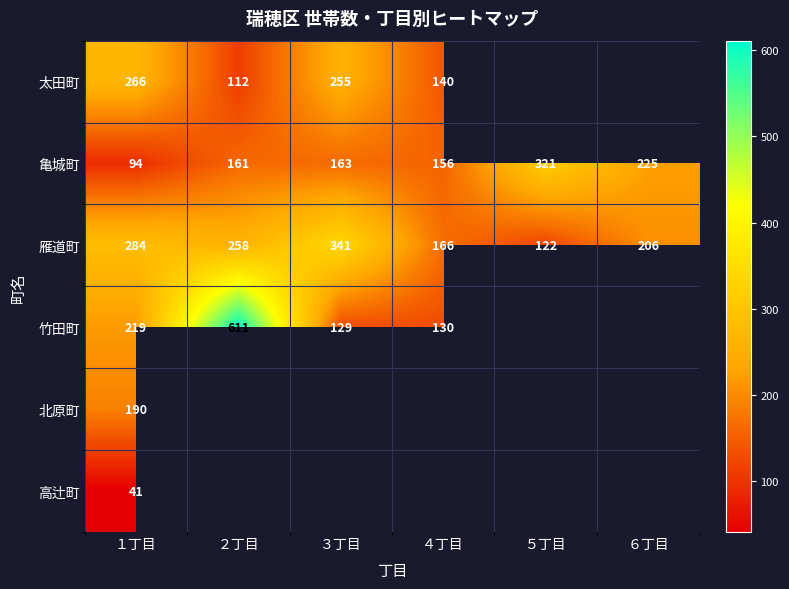

What is the spread (max minus min) of values at １丁目?

243